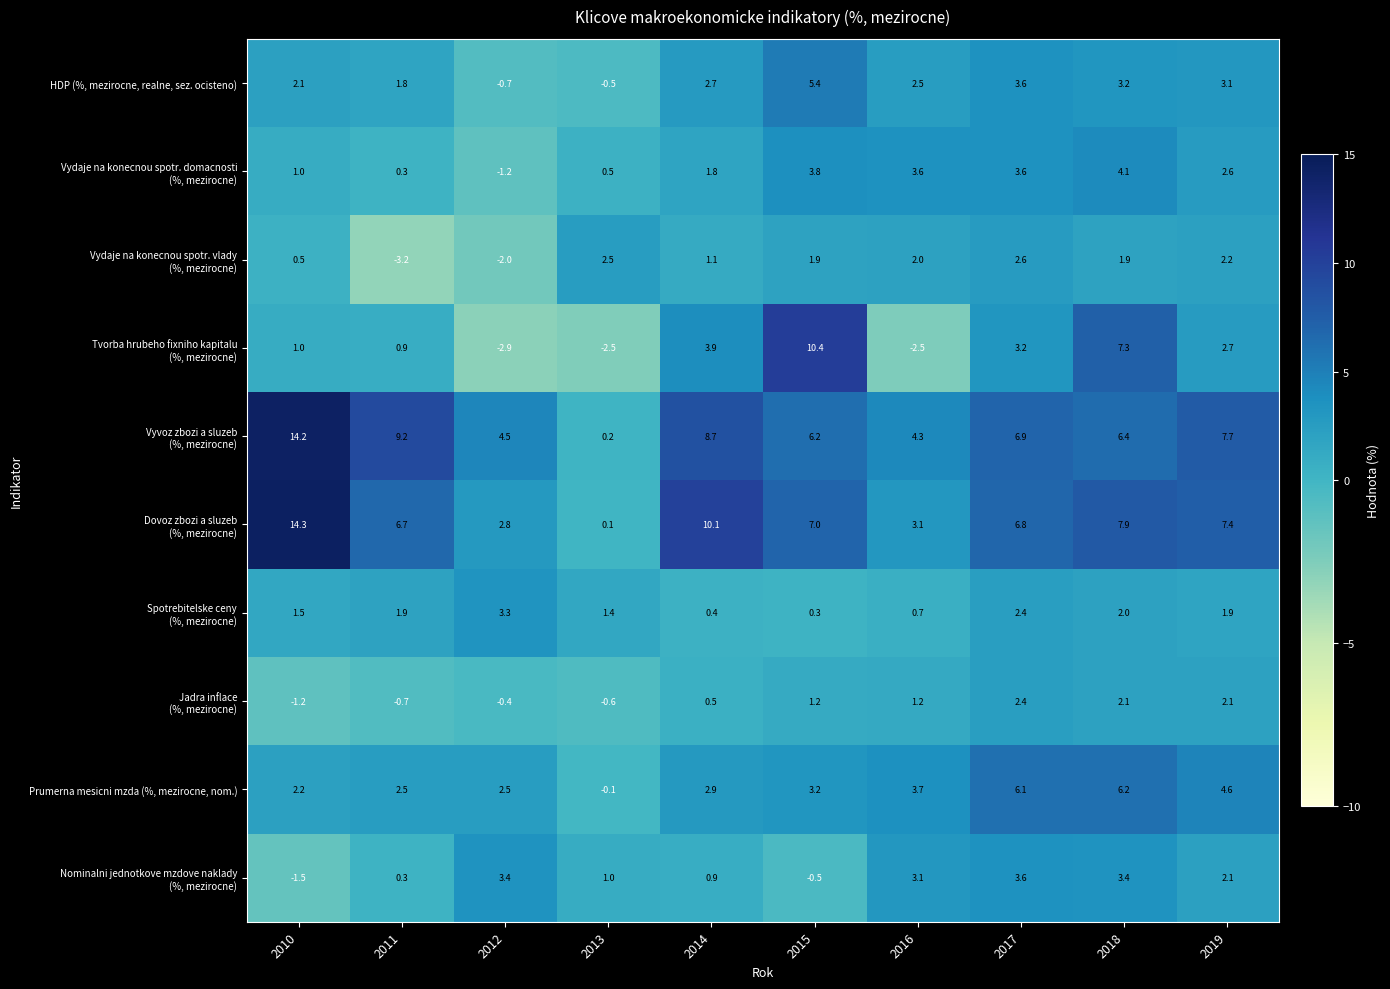

Where does the Prumerna mesicni mzda (%, mezirocne, nom.) series first go above 3?

2015